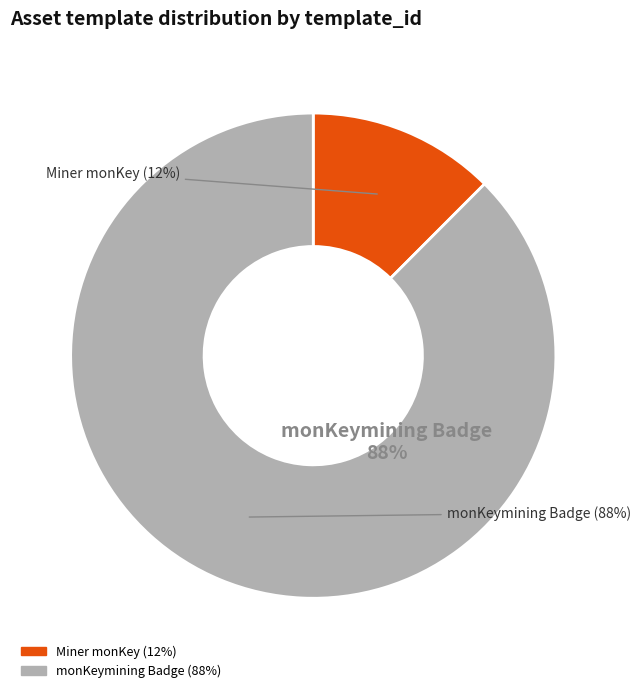

How many slices are in this pie chart?

2